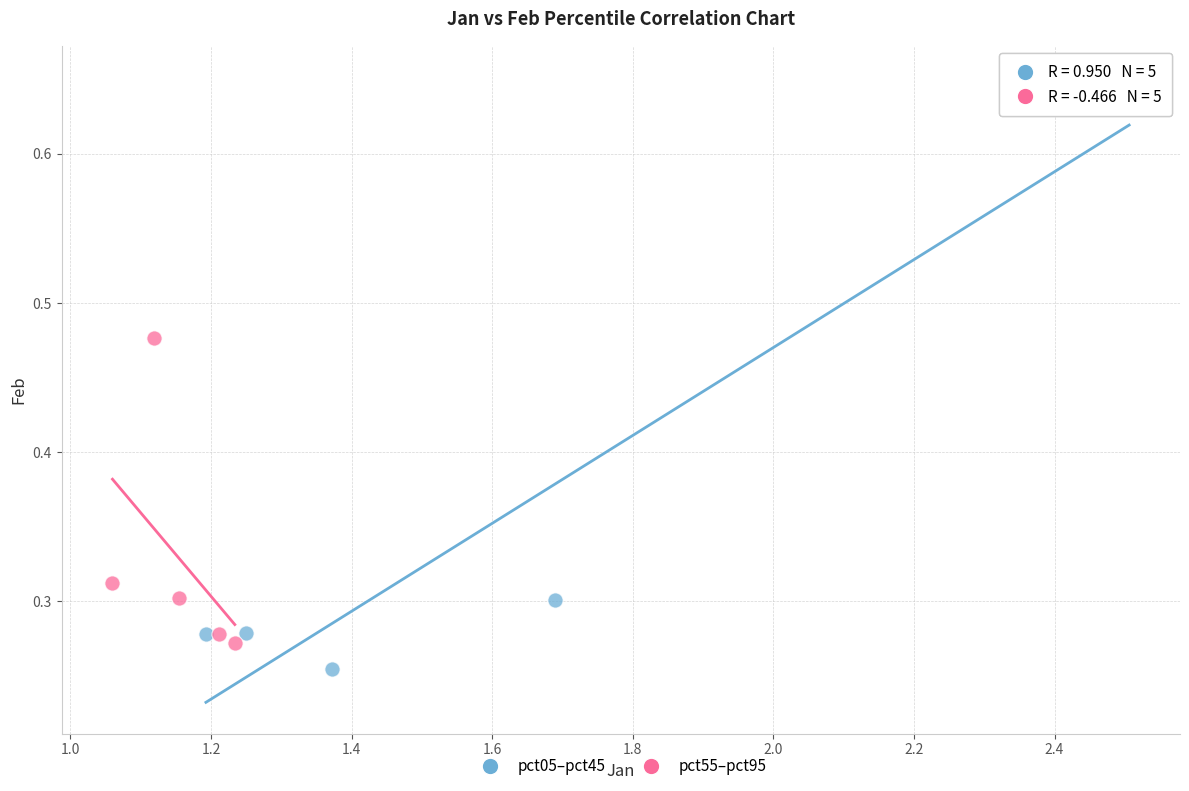

Which series has the largest Y range (max minus min)?

pct05–pct45